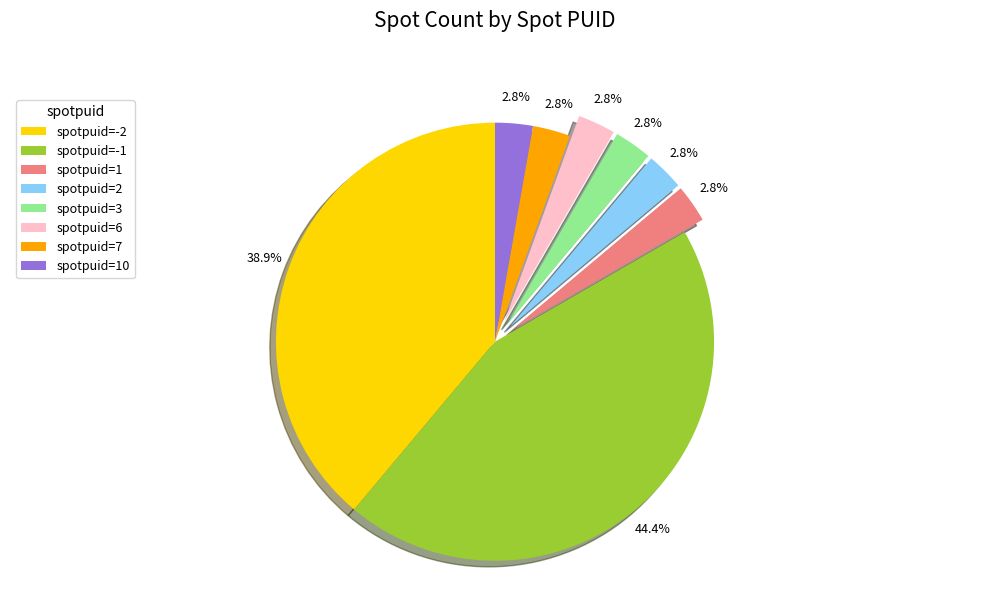

Combined, what portion of the pie is spotpuid=2 and spotpuid=-1?

47.2%